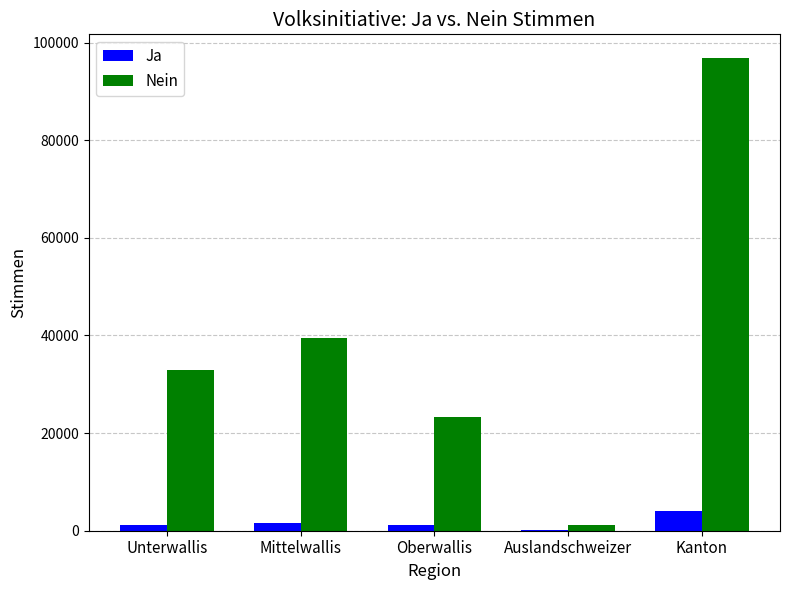

Which series has the largest total across all categories?

Nein